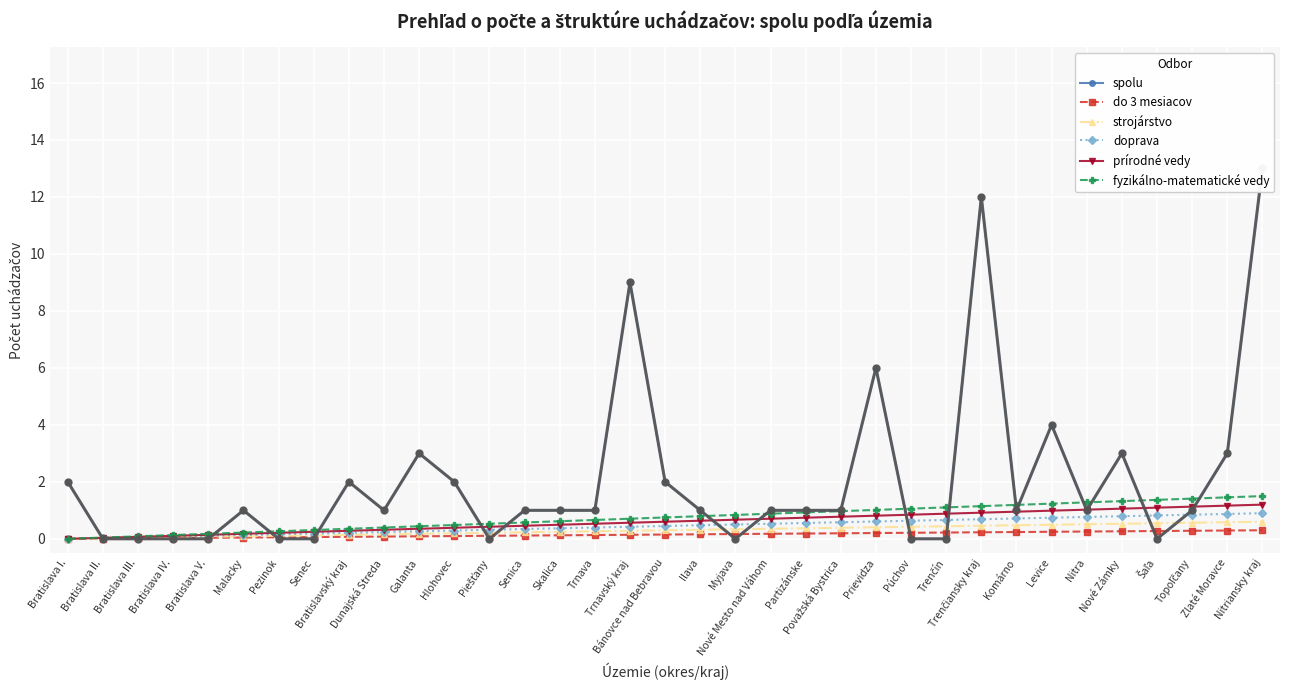

True or false: strojárstvo has more than 2 points higher than both neighbors.

False